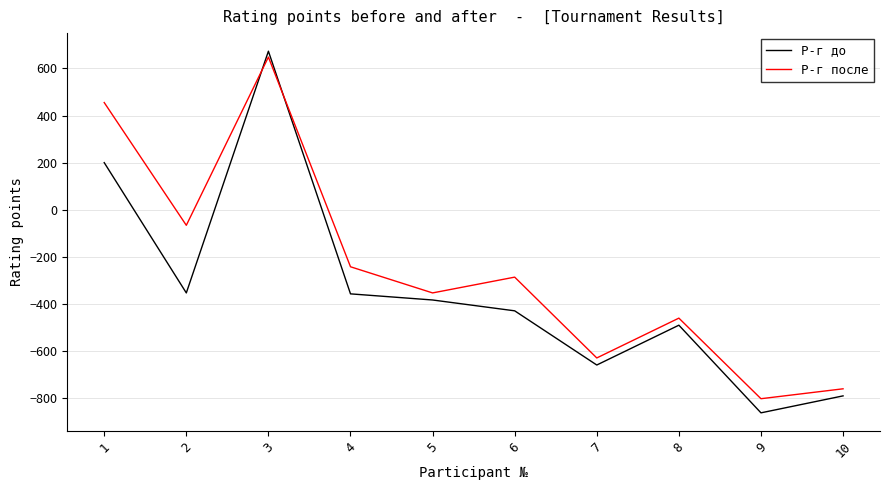

Rank the series by their average value, from lowest to highest.

Р-г до, Р-г после